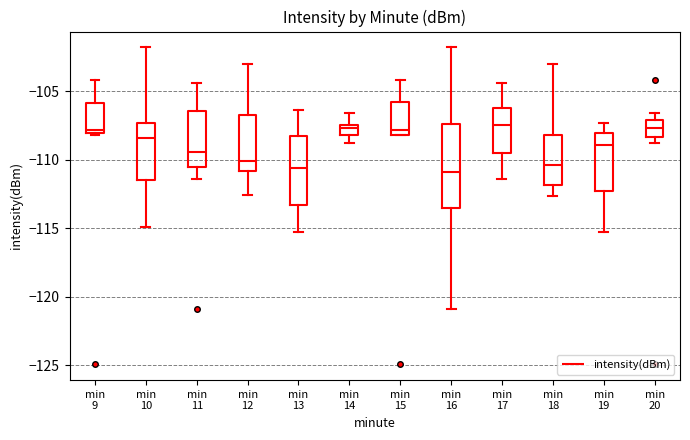

Reading left to right, read every box against the y-axis: the position of its median line, the range the box covers, and the ends of its whiskers. The values are not printed on the chart, so give them approximately, as read against the axis.

min 9: median -108.0 (just above the box's lower edge), box -108.0 to -106.0, whiskers -108.0 (just below the box's lower edge) to -104.0
min 10: median -108.5, box -111.5 to -107.5, whiskers -115.0 to -102.0
min 11: median -109.5, box -110.5 to -106.5, whiskers -111.5 to -104.5
min 12: median -110.0, box -111.0 to -106.5, whiskers -112.5 to -103.0
min 13: median -110.5, box -113.5 to -108.0, whiskers -115.5 to -106.5
min 14: median -107.5 (inside the box), box -108.0 to -107.5, whiskers -109.0 to -106.5
min 15: median -108.0 (just above the box's lower edge), box -108.0 to -106.0, whiskers -108.0 to -104.0
min 16: median -111.0, box -113.5 to -107.5, whiskers -121.0 to -102.0
min 17: median -107.5, box -109.5 to -106.0, whiskers -111.5 to -104.5
min 18: median -110.5, box -112.0 to -108.0, whiskers -112.5 to -103.0
min 19: median -109.0, box -112.5 to -108.0, whiskers -115.5 to -107.5
min 20: median -107.5, box -108.5 to -107.0, whiskers -109.0 to -106.5